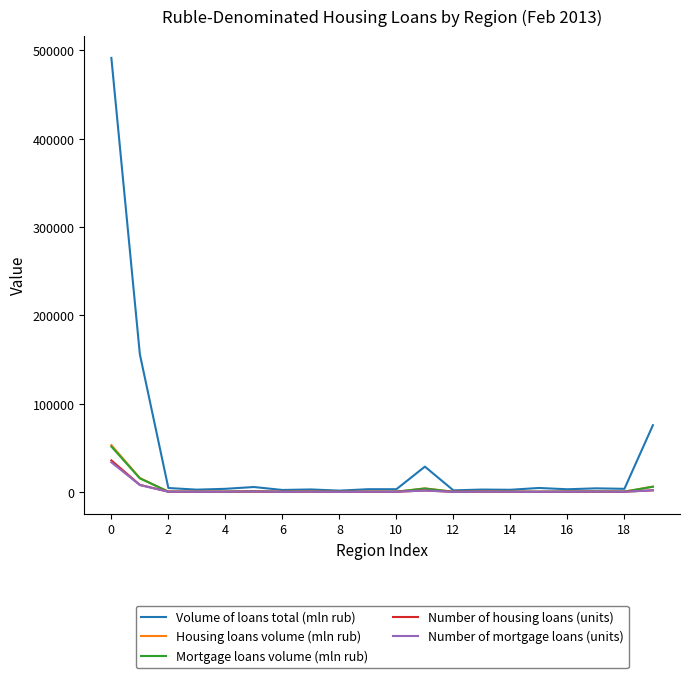

Which series has the largest total across all categories?

Volume of loans total (mln rub)